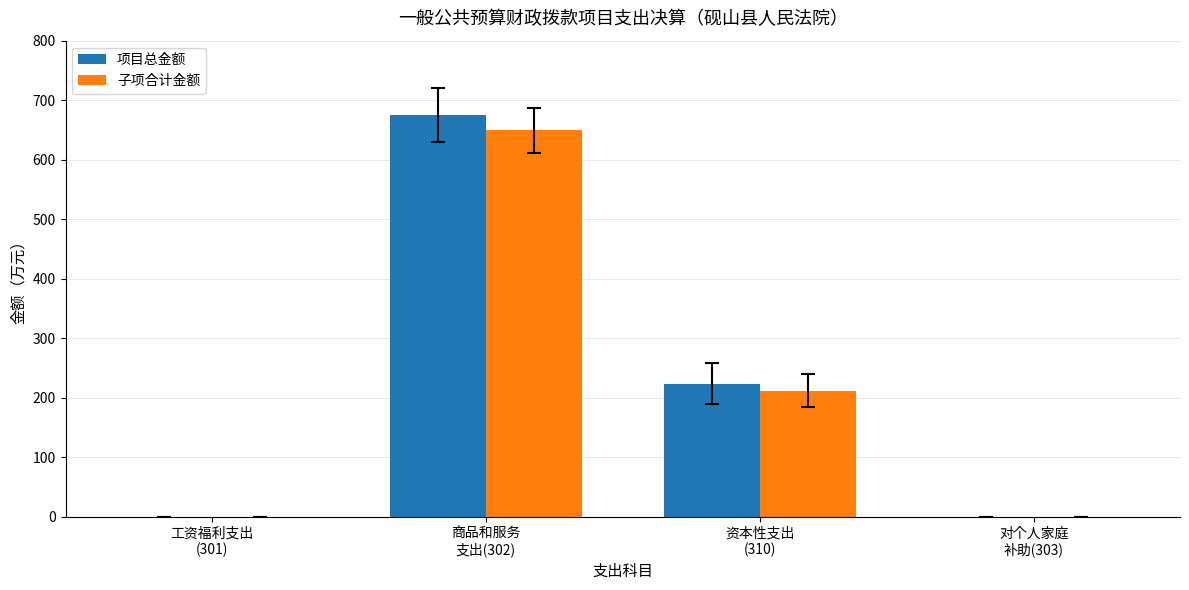

Reading left to right, what are all the values shown in this chart?

项目总金额: 工资福利支出
(301)=0.0	商品和服务
支出(302)=675.0	资本性支出
(310)=223.5	对个人家庭
补助(303)=0.0
子项合计金额: 工资福利支出
(301)=0.0	商品和服务
支出(302)=649.3	资本性支出
(310)=211.6	对个人家庭
补助(303)=0.0